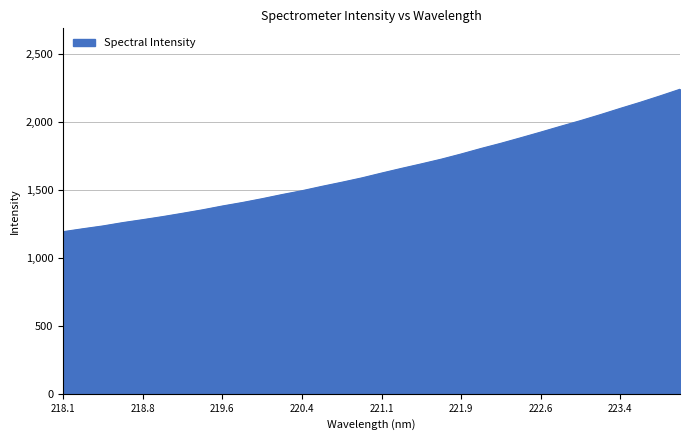

What is the greatest value displayed?

2241.0